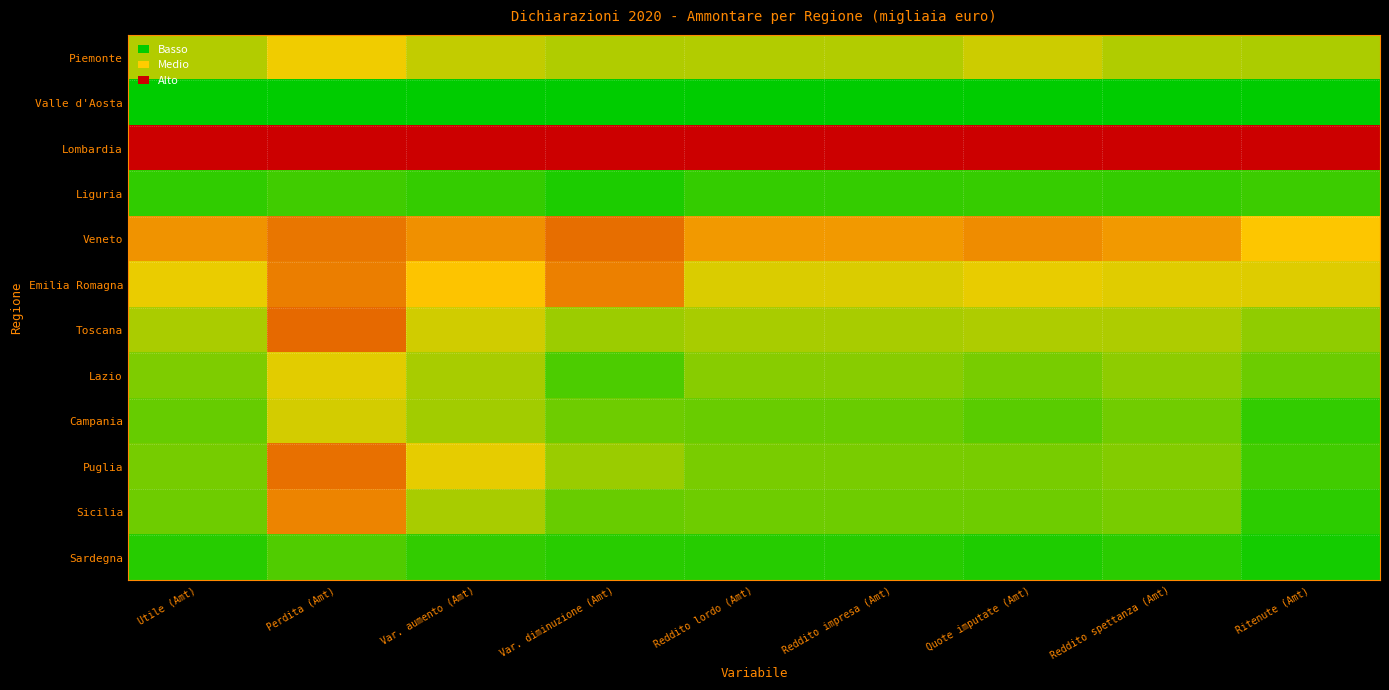

At which category is the sum across all series the highest?

Perdita (Amt)